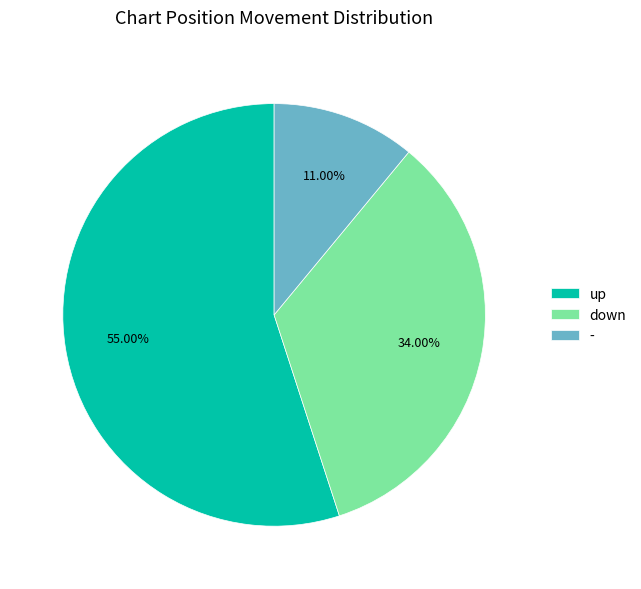

Between down and up, which is larger?

up